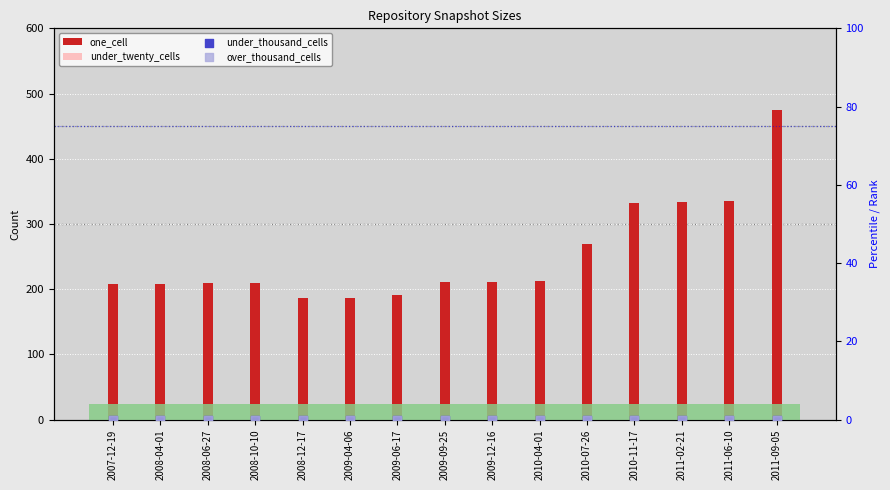

What is the total value across all series at 2010-07-26?

365